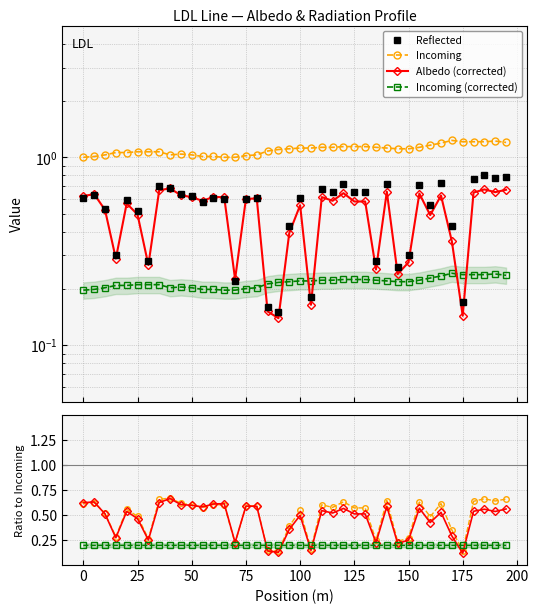

What is the difference between the Albedo (corrected) values at 75 and 10?

0.1